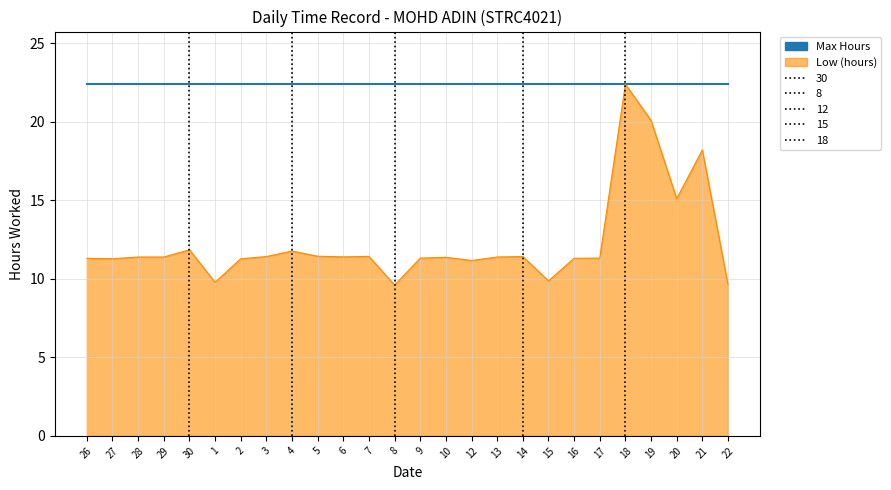

Where is the data nearest to the value 15?

20